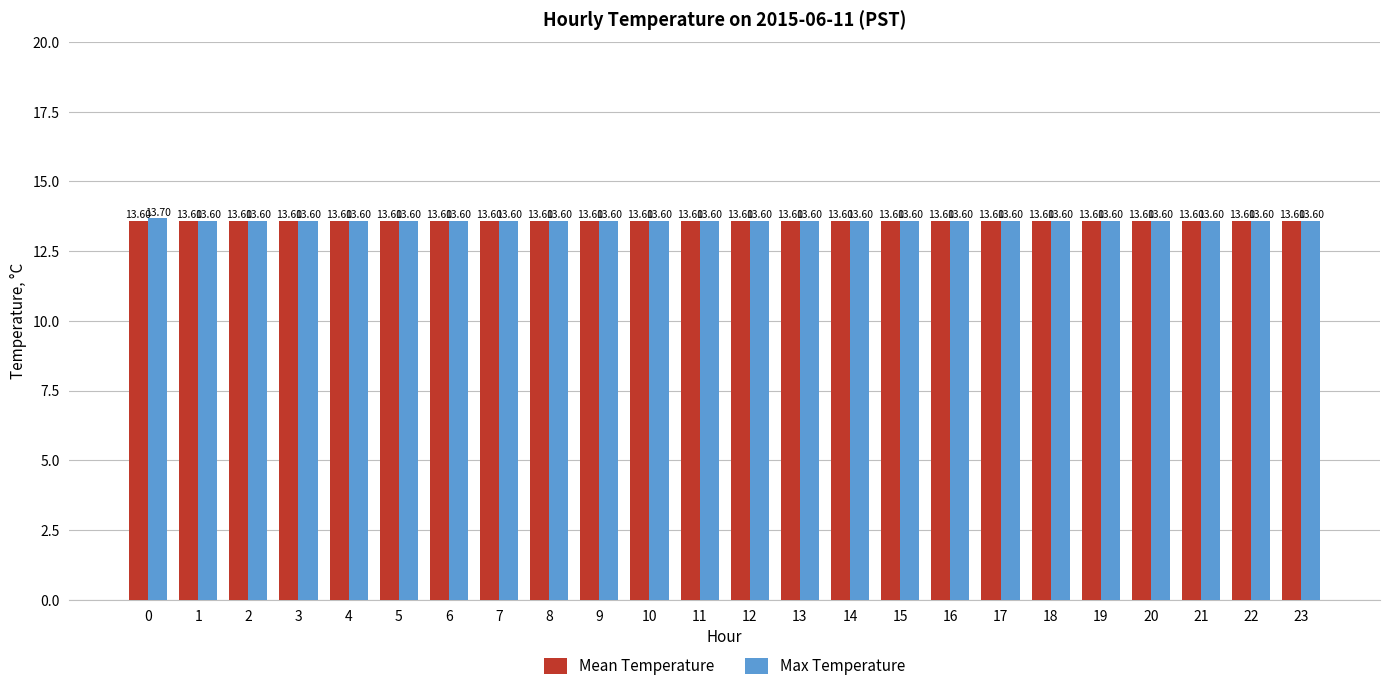

Which series has the largest range (max minus min)?

Max Temperature